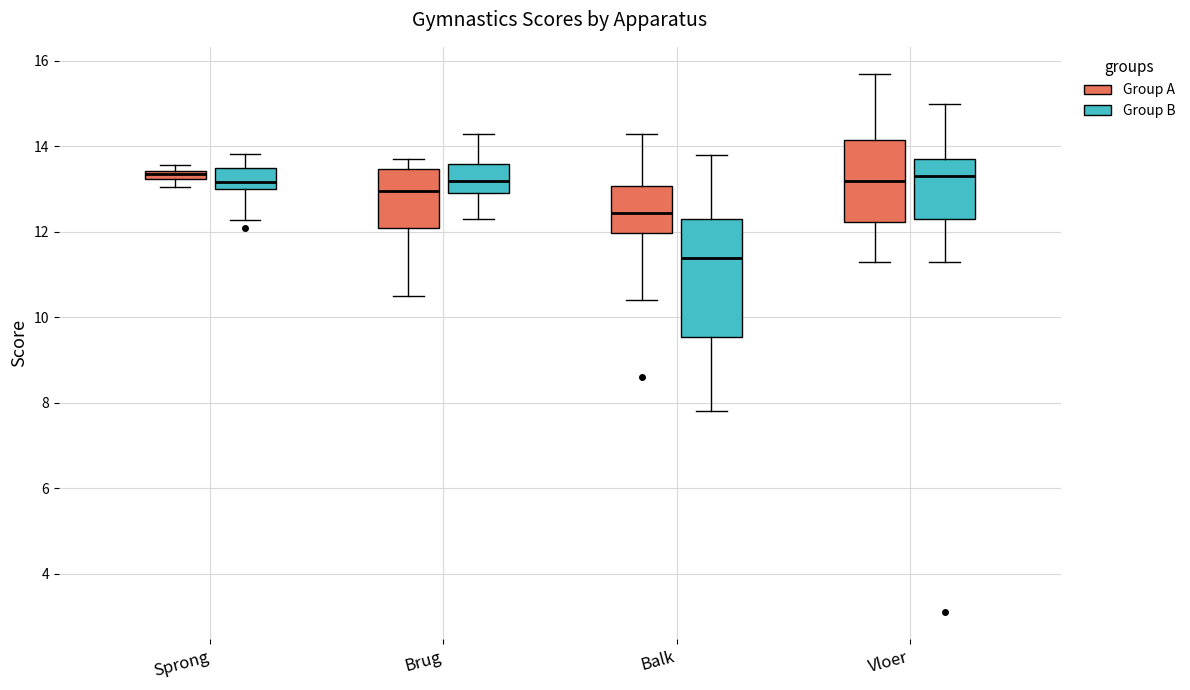

Which box is the tallest, from its lower edge to its upper edge?

Balk (Group B)